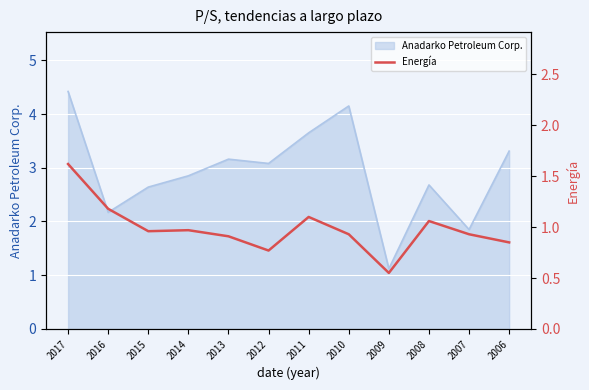

Is it true that Anadarko Petroleum Corp. equals 4.4 at 2017?

True